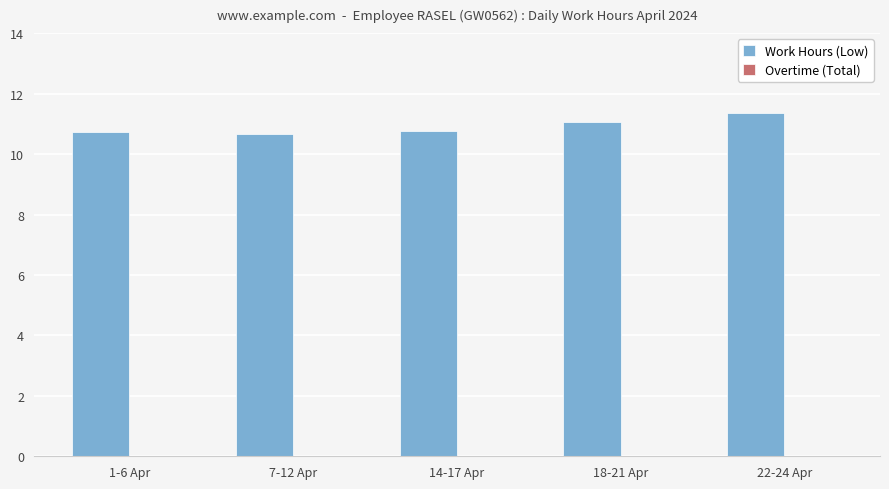

What is the change in value from 7-12 Apr to 18-21 Apr?

+0.4